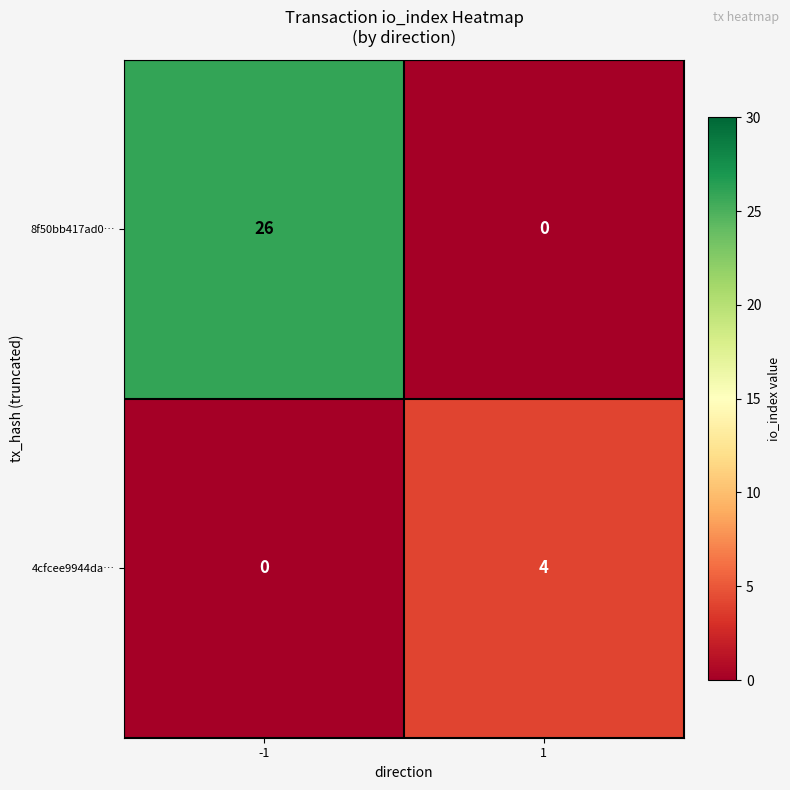

What is the difference between the maximum and minimum values in the 4cfcee9944da… series?

4